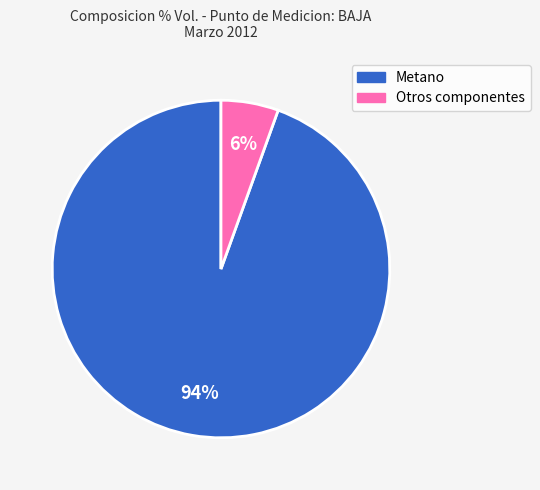

To the nearest percent, what is the average slice percentage?

50%